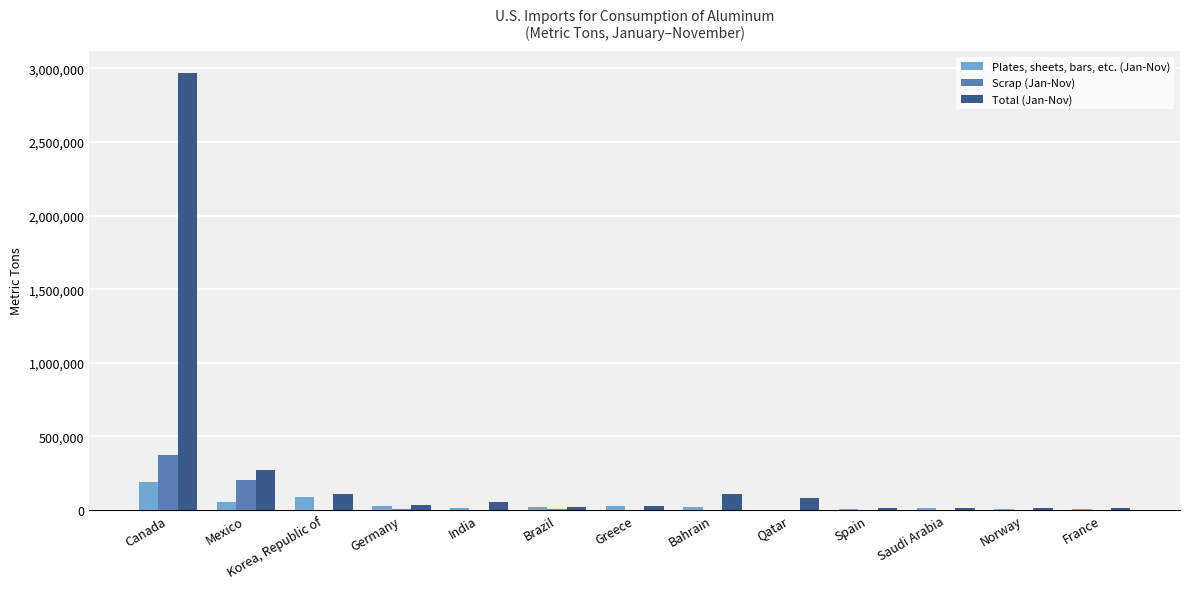

Count the number of categories in the chart.

13